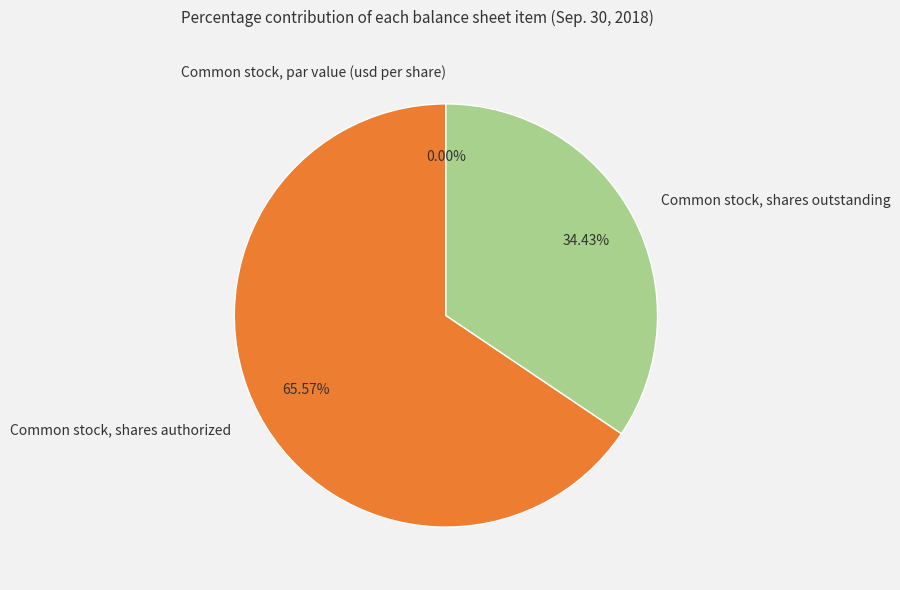

Rank the categories by value from highest to lowest.

Common stock, shares authorized, Common stock, shares outstanding, Common stock, par value (usd per share)